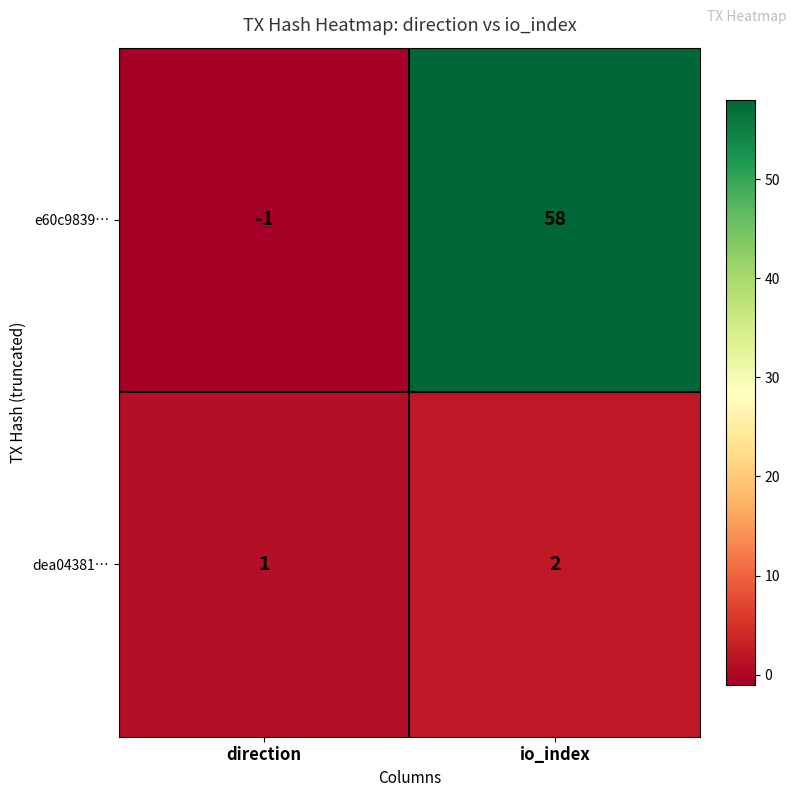

Which series has the widest spread of values?

e60c9839…